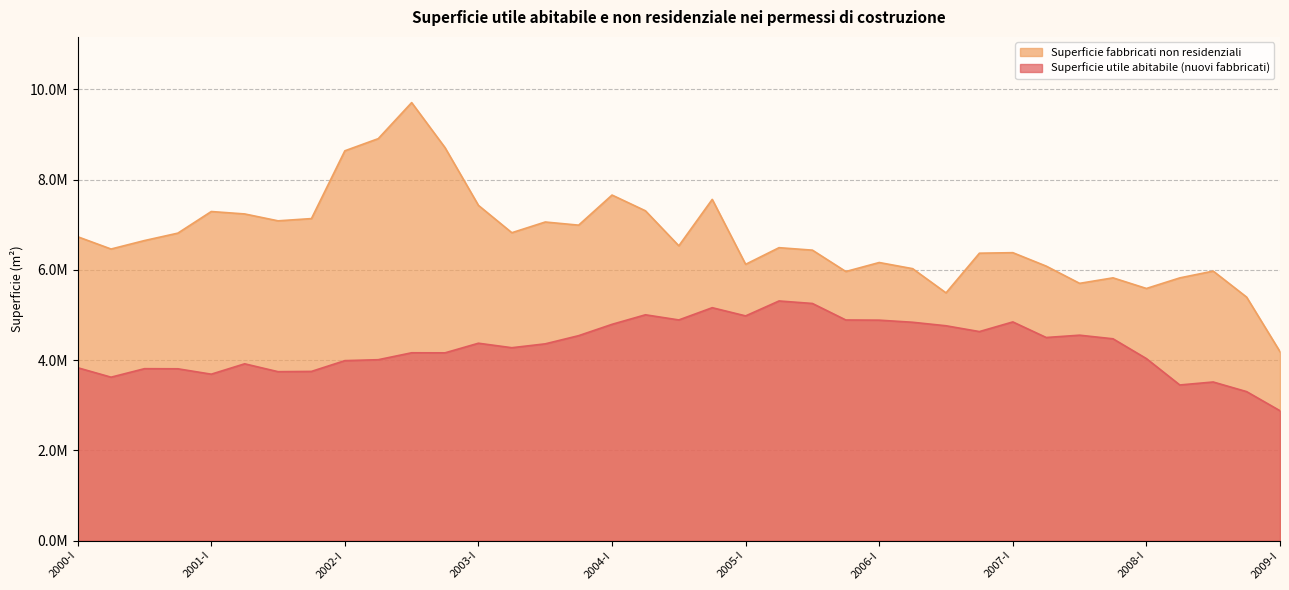

True or false: Superficie utile abitabile (nuovi fabbricati) and Superficie fabbricati non residenziali intersect in this chart.

False